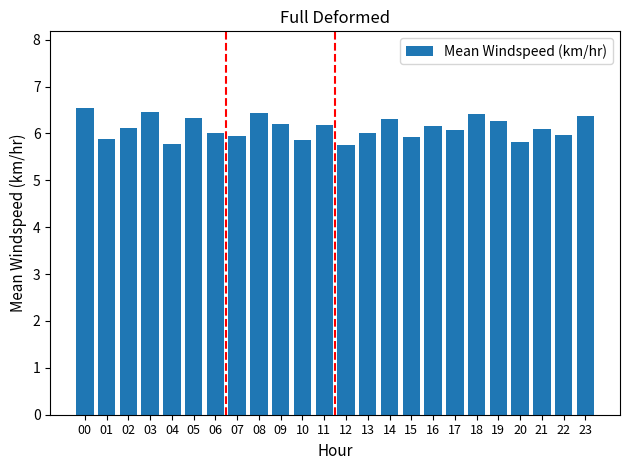

What is the difference between the values at 16 and 04?

0.4